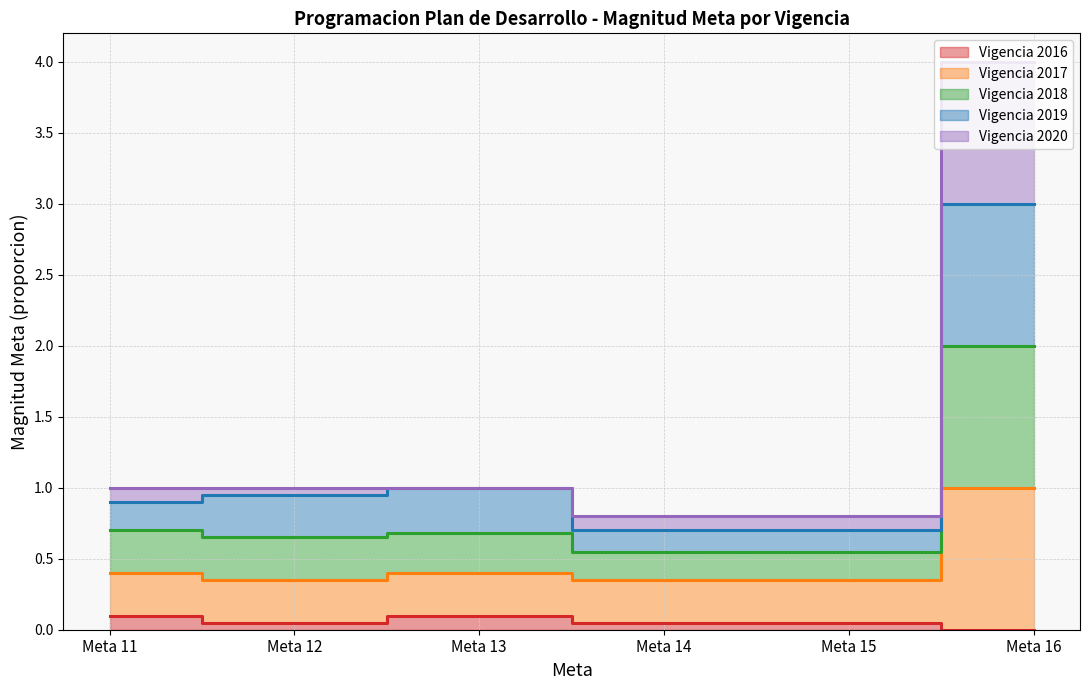

Which has a higher value, Meta 16 or Meta 11?

Meta 11